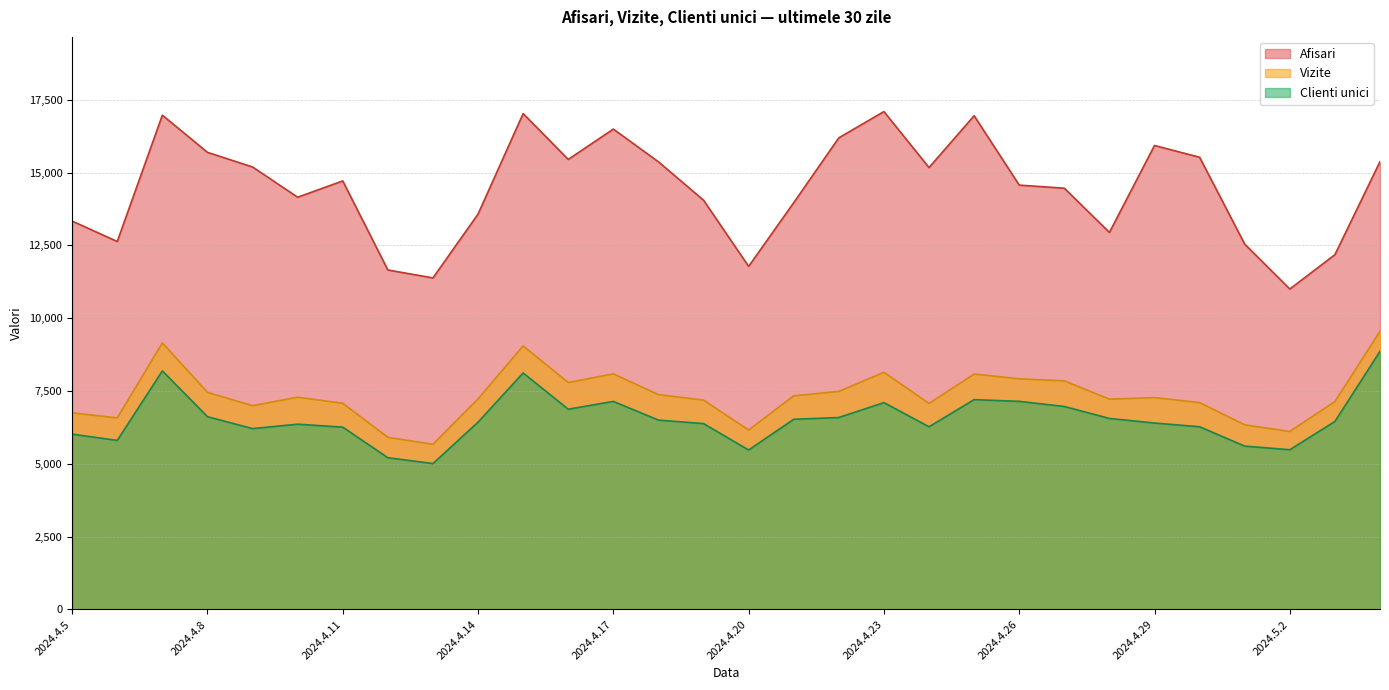

Is the value of Vizite at 2024.5.4 greater than the value of Afisari at 2024.4.25?

No